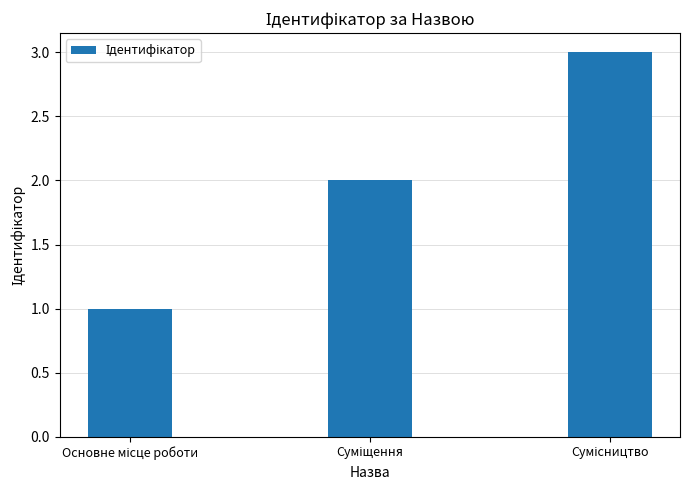

What is the greatest value displayed?

3